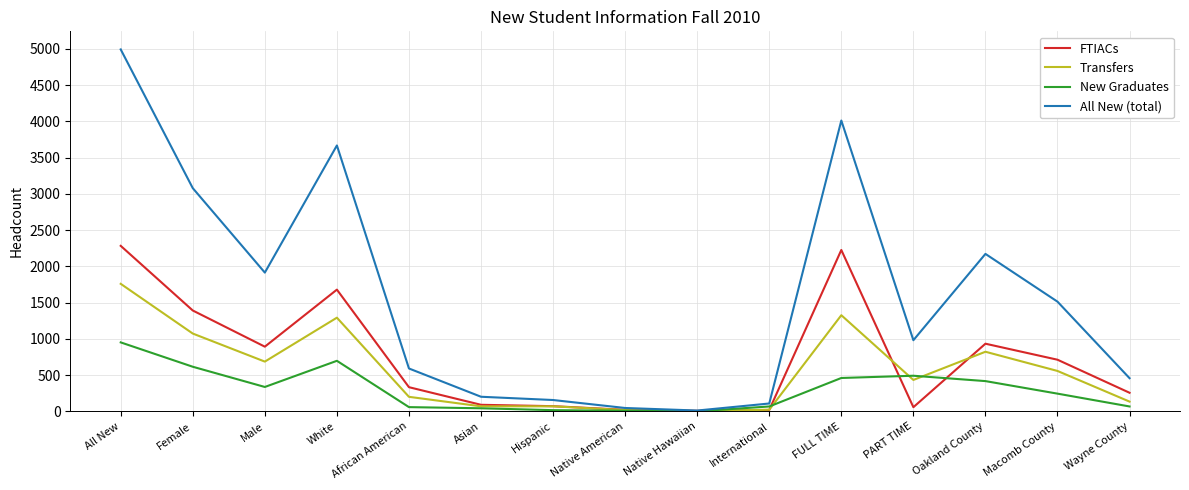

Does the chart display data point markers on the line(s)?

No